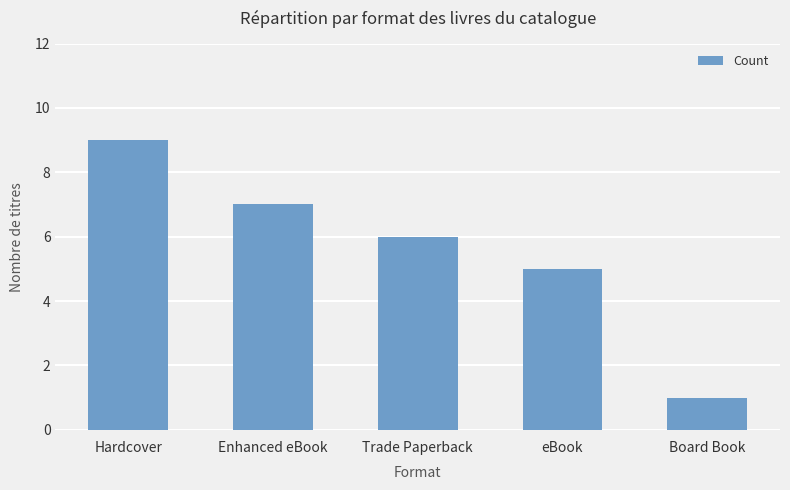

Count the values in the range 5 to 7.

3